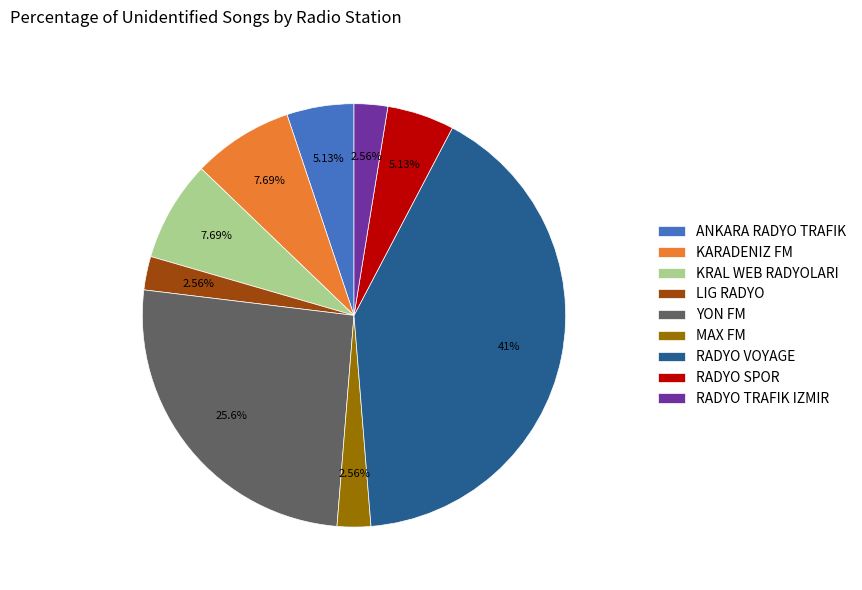

To the nearest percent, what is the combined percentage of KARADENIZ FM and LIG RADYO?

10%